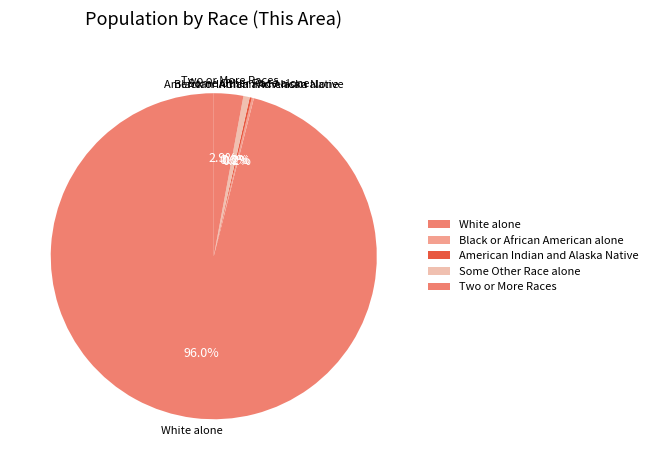

What is the total percentage of Two or More Races and Black or African American alone?

3.1%